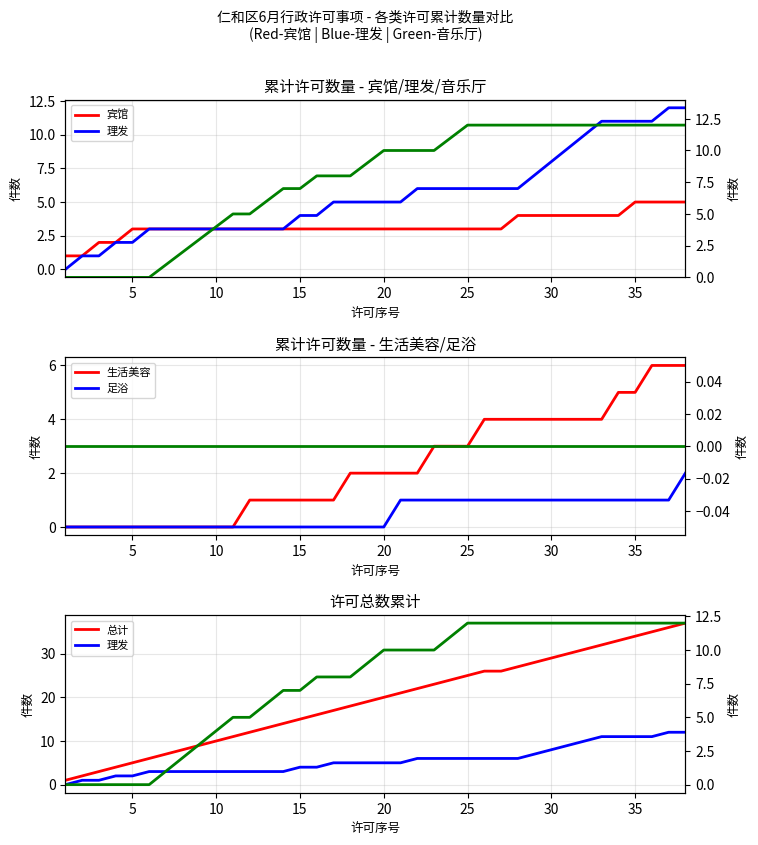

How many lines are shown in the chart?

6